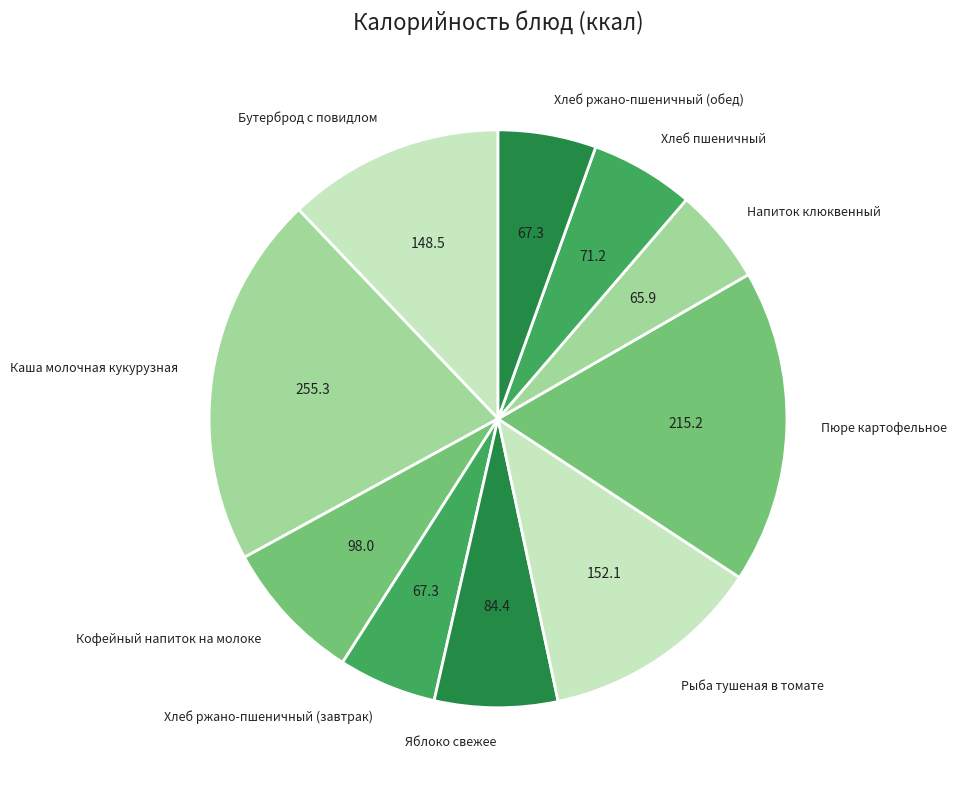

Do Напиток клюквенный and Хлеб ржано-пшеничный (обед) together represent more than half of the pie?

No